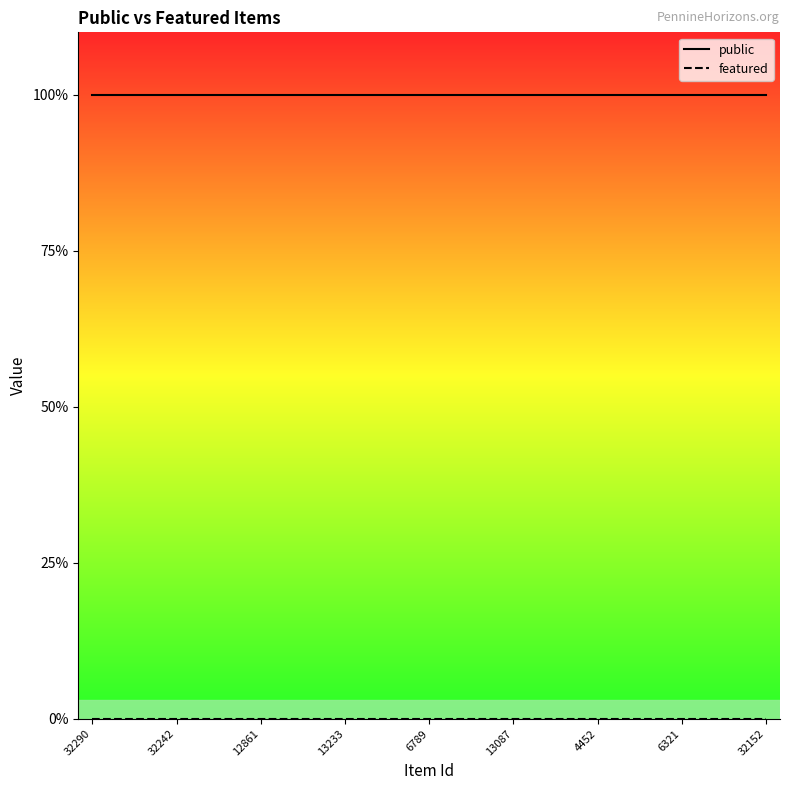

At which category does the chart reach its peak across all series?

32290